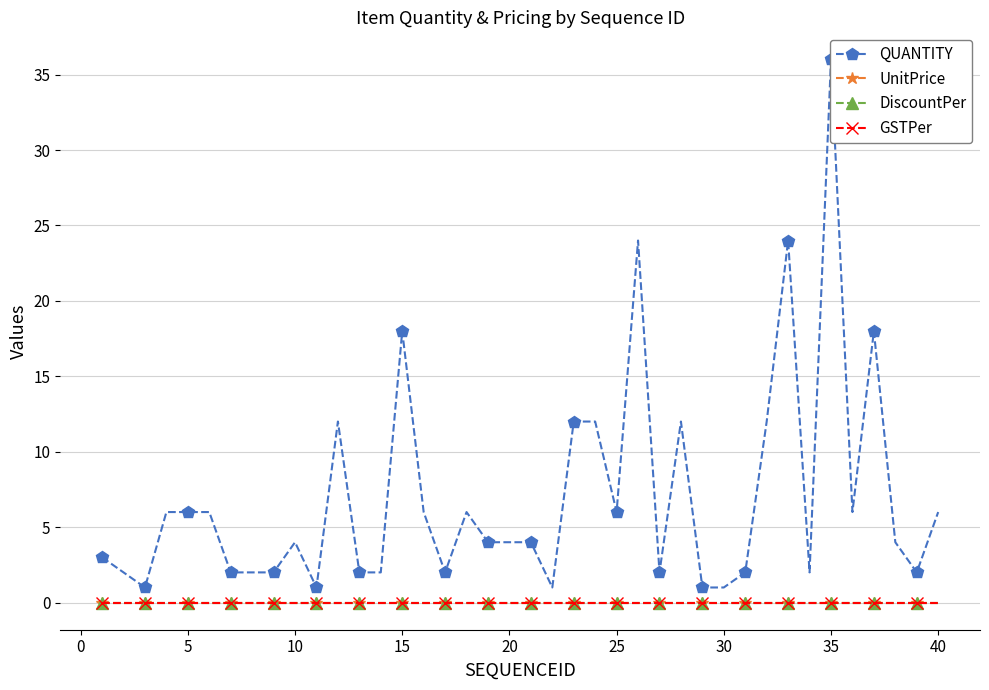

How many lines are shown in the chart?

4